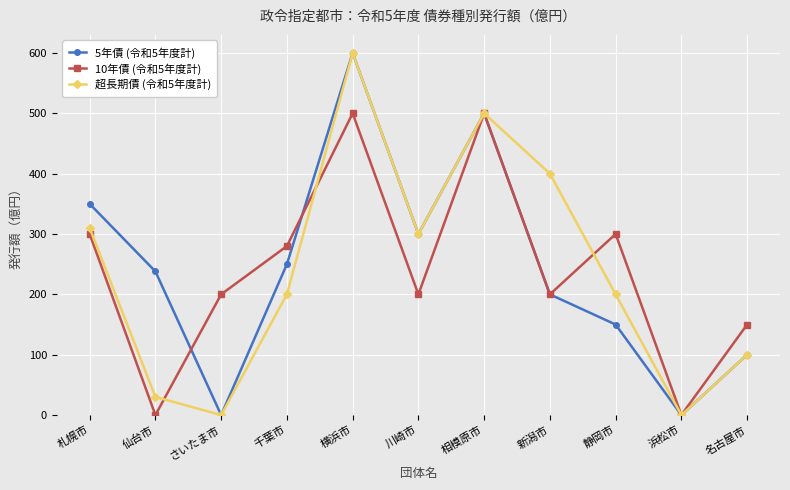

At which label does 超長期債 (令和5年度計) first exceed 200?

札幌市